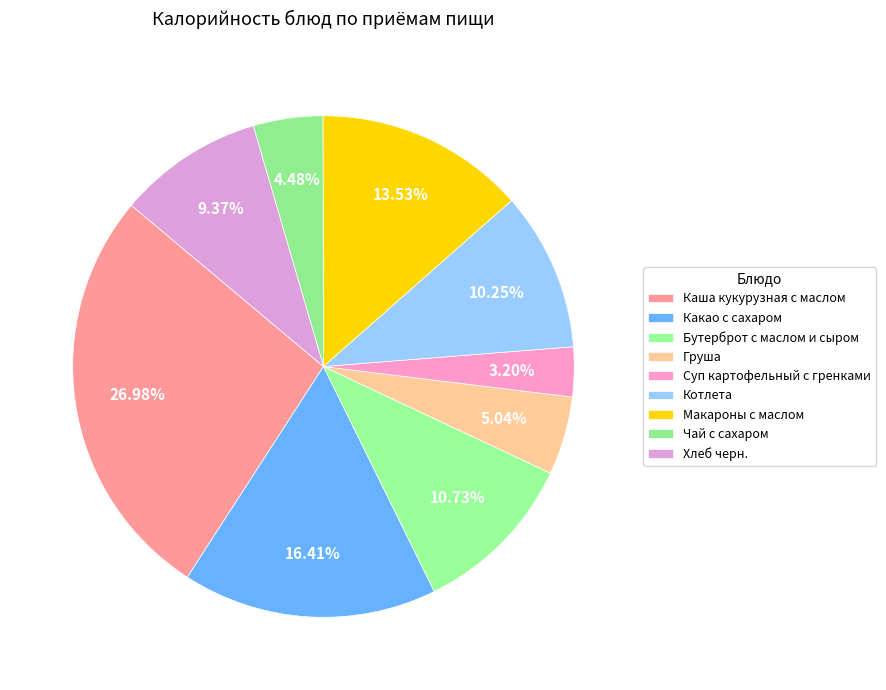

Count the number of slices in the pie.

9